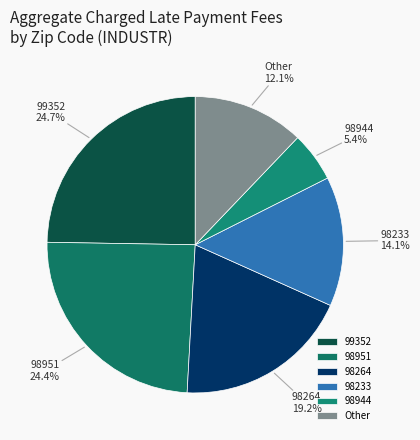

How many slices are in this pie chart?

6